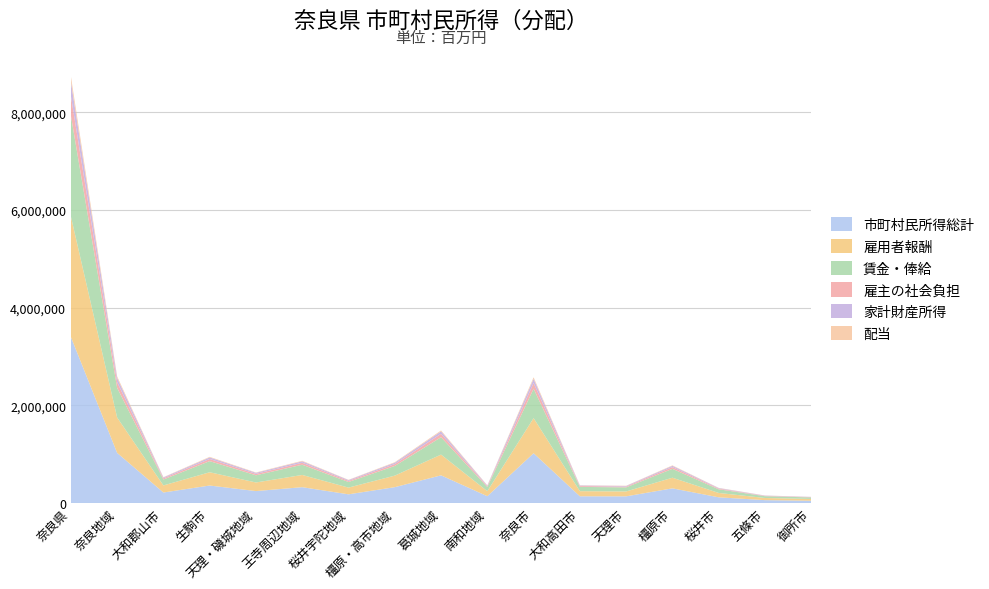

Reading left to right, list all the values displayed in this chart.

市町村民所得総計: 奈良県=3402184	奈良地域=1028840	大和郡山市=217993	生駒市=360966	天理・磯城地域=247213	王寺周辺地域=327102	桜井宇陀地域=180992	橿原・高市地域=327374	葛城地域=569207	南和地域=142497	奈良市=1021349	大和高田市=140944	天理市=139768	橿原市=303293	桜井市=119551	五條市=61925	御所市=50245
雇用者報酬: 奈良県=2467531	奈良地域=723989	大和郡山市=144996	生駒市=271660	天理・磯城地域=176072	王寺周辺地域=250064	桜井宇陀地域=137362	橿原・高市地域=236160	葛城地域=424675	南和地域=102553	奈良市=718508	大和高田市=104404	天理市=100024	橿原市=217436	桜井市=89522	五條市=43804	御所市=36483
賃金・俸給: 奈良県=2064683	奈良地域=605790	大和郡山市=121324	生駒市=227309	天理・磯城地域=147326	王寺周辺地域=209241	桜井宇陀地域=114936	橿原・高市地域=197604	葛城地域=355343	南和地域=85810	奈良市=601204	大和高田市=87359	天理市=83694	橿原市=181937	桜井市=74907	五條市=36653	御所市=30527
雇主の社会負担: 奈良県=402848	奈良地域=118199	大和郡山市=23672	生駒市=44351	天理・磯城地域=28746	王寺周辺地域=40823	桜井宇陀地域=22426	橿原・高市地域=38556	葛城地域=69332	南和地域=16743	奈良市=117304	大和高田市=17045	天理市=16330	橿原市=35499	桜井市=14615	五條市=7151	御所市=5956
家計財産所得: 奈良県=293257	奈良地域=86016	大和郡山市=17513	生駒市=31541	天理・磯城地域=21305	王寺周辺地域=29124	桜井宇陀地域=16635	橿原・高市地域=28023	葛城地域=50116	南和地域=12984	奈良市=85233	大和高田市=12163	天理市=12076	橿原市=25720	桜井市=10640	五條市=5580	御所市=4536
配当: 奈良県=107311	奈良地域=31840	大和郡山市=6274	生駒市=11846	天理・磯城地域=7542	王寺周辺地域=10816	桜井宇陀地域=5854	橿原・高市地域=10279	葛城地域=18431	南和地域=4429	奈良市=31604	大和高田市=4494	天理市=4237	橿原市=9476	桜井市=3828	五條市=1911	御所市=1552